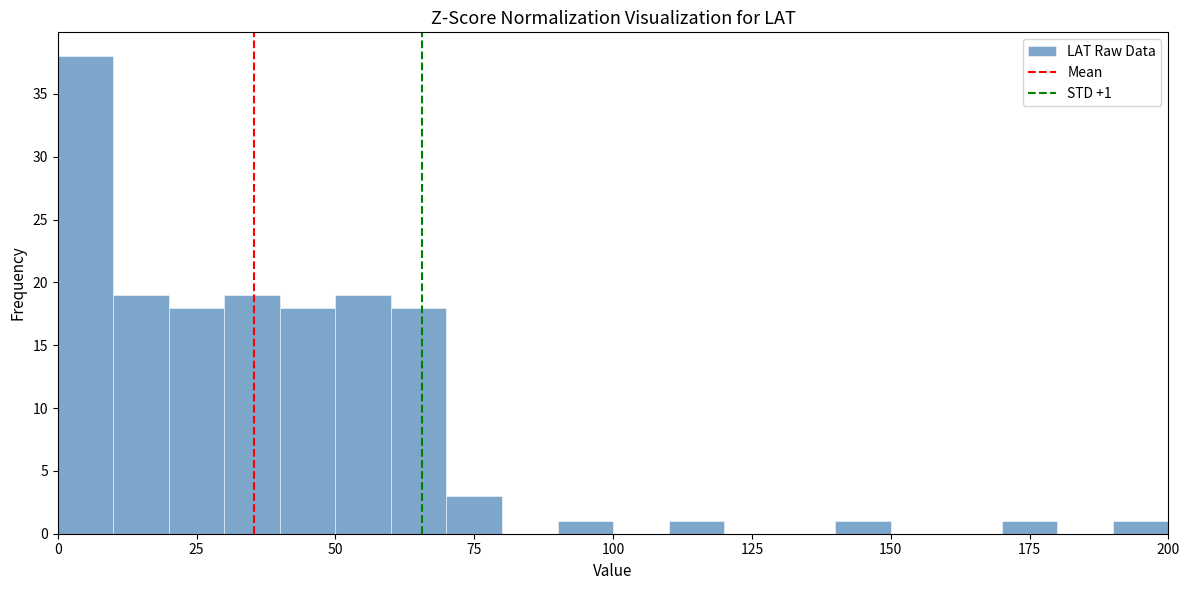

Around what value on the x-axis is the tallest bar? Give the approximate position of its centre, as read against the axis.

5